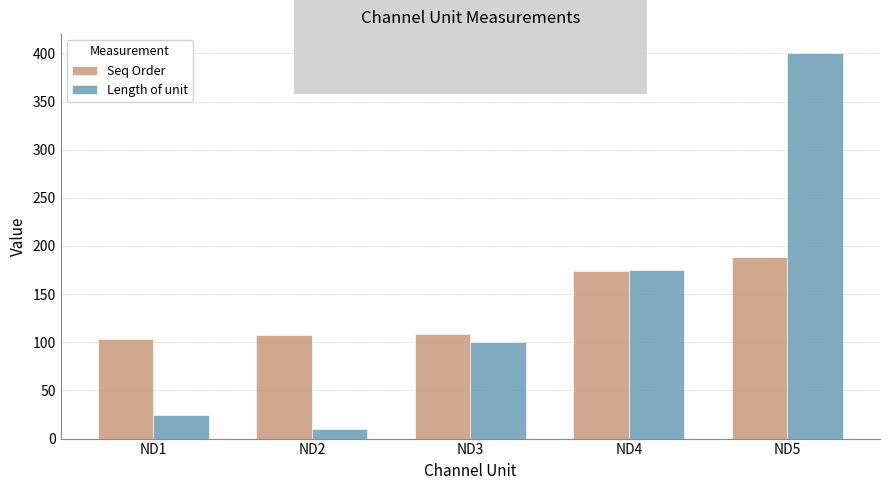

Which category has the lowest value across all series?

ND2